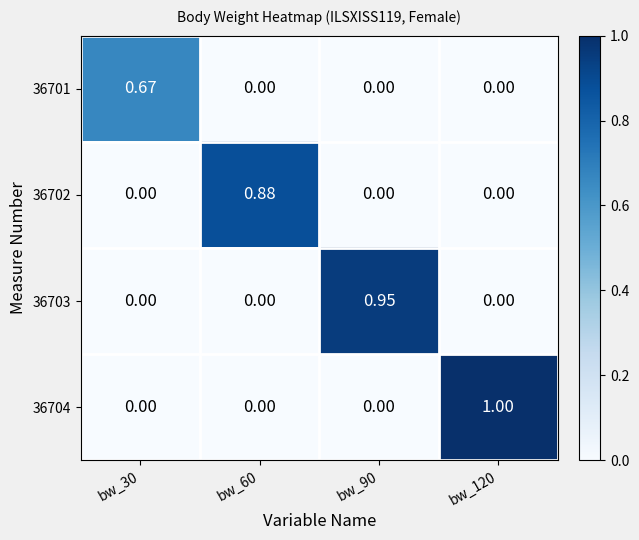

Reading right to left, what are all the values shown in this chart?

36701: bw_120=0.0	bw_90=0.0	bw_60=0.0	bw_30=0.7
36702: bw_120=0.0	bw_90=0.0	bw_60=0.9	bw_30=0.0
36703: bw_120=0.0	bw_90=0.9	bw_60=0.0	bw_30=0.0
36704: bw_120=1.0	bw_90=0.0	bw_60=0.0	bw_30=0.0